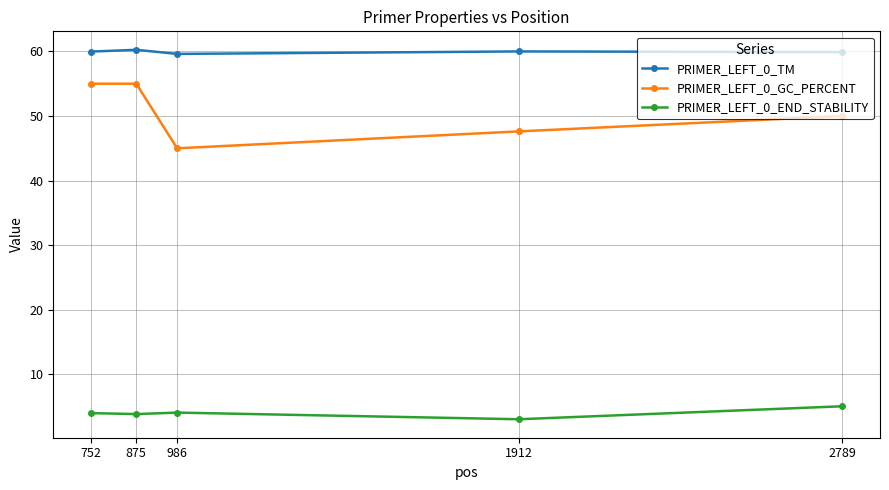

In PRIMER_LEFT_0_TM, how many points are higher than both neighbors (excluding endpoints)?

2